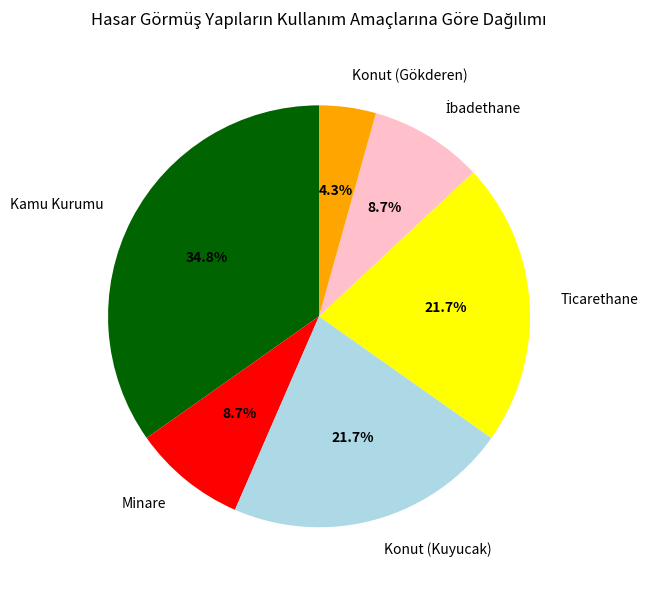

How much of the chart is everything except Ticarethane?

78.3%